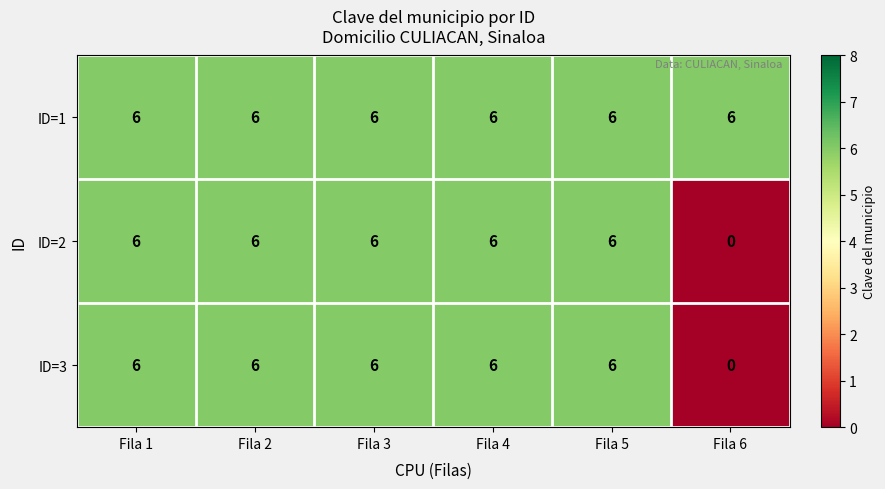

True or false: ID=2 has a value of 6 at Fila 4.

True